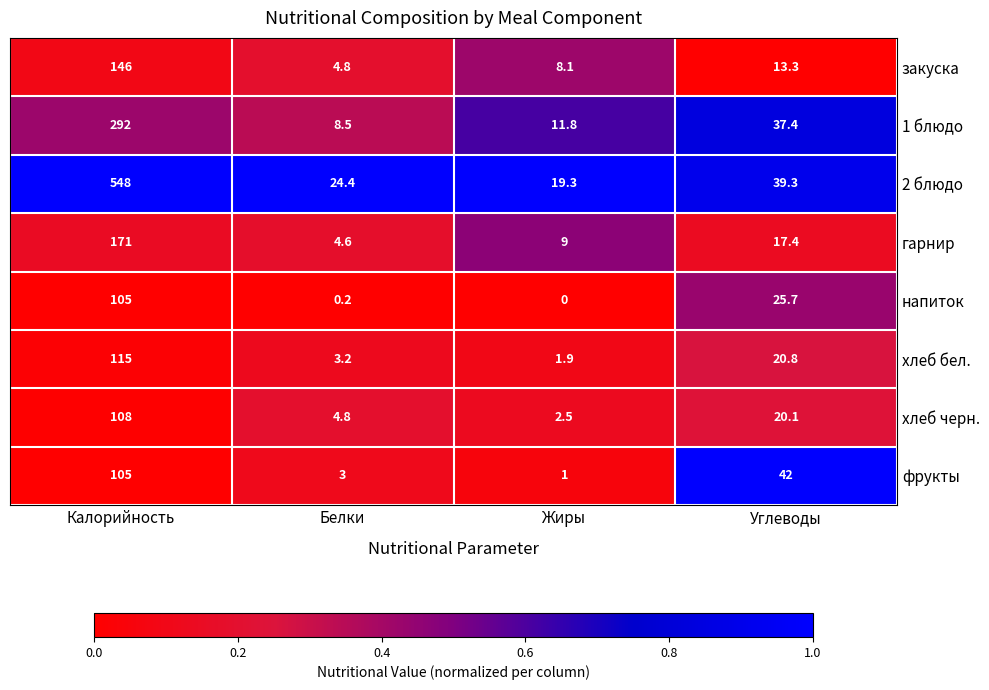

At how many categories does at least one series exceed 0?

4